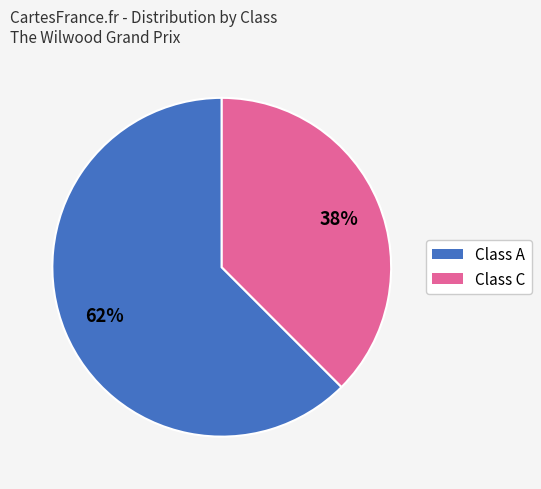

To the nearest percent, what is the average slice percentage?

50%